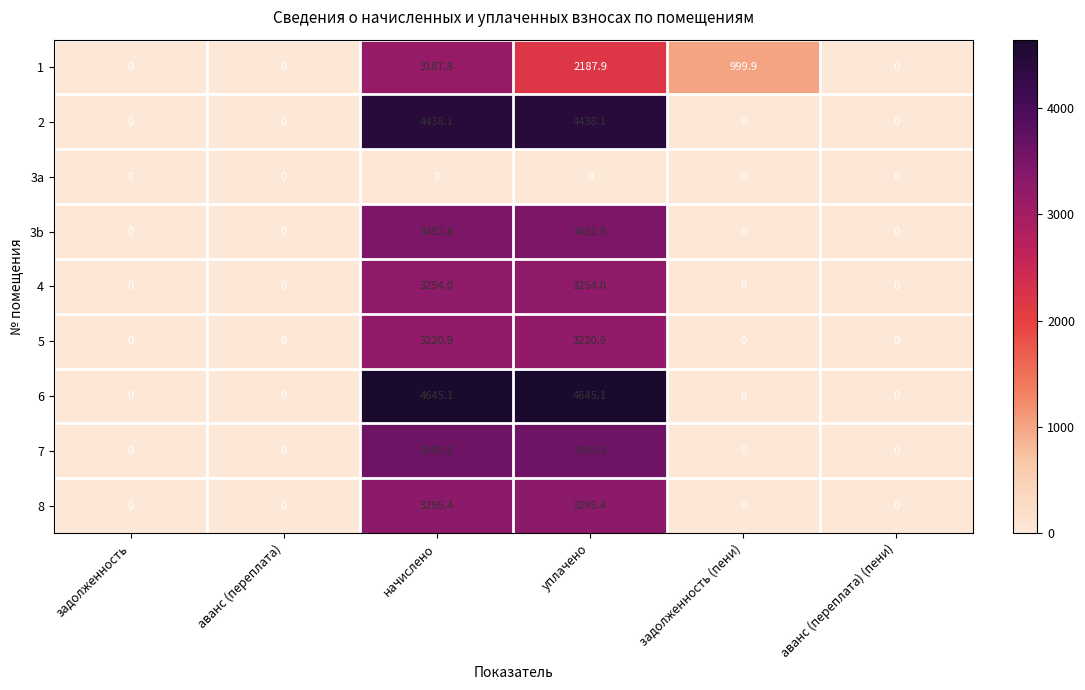

At which category is the sum across all series the highest?

начислено